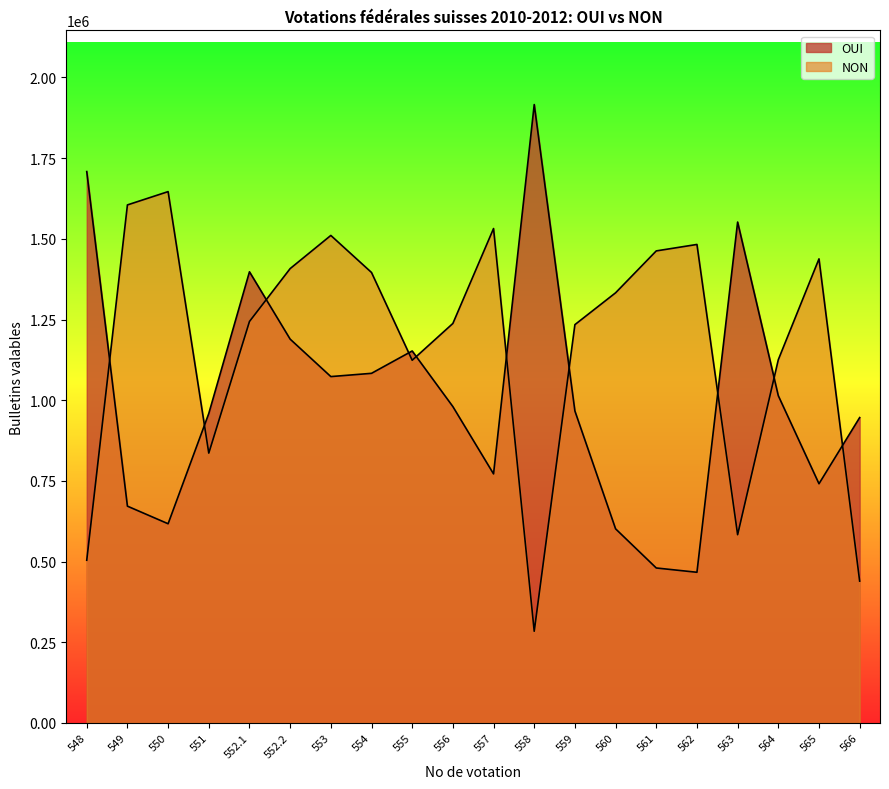

How many values in the NON series are below 1332839?

10